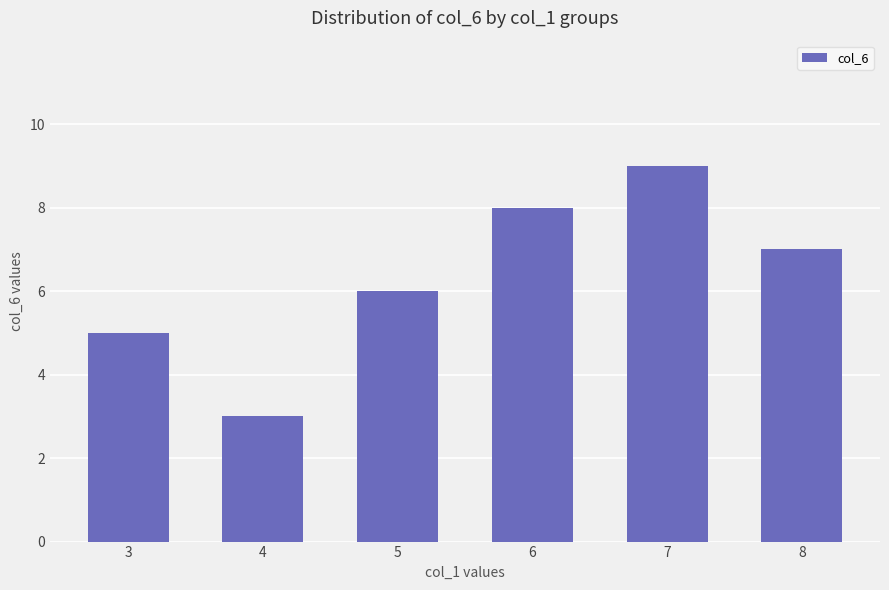

What is the value of the 2nd bar from the left?

3